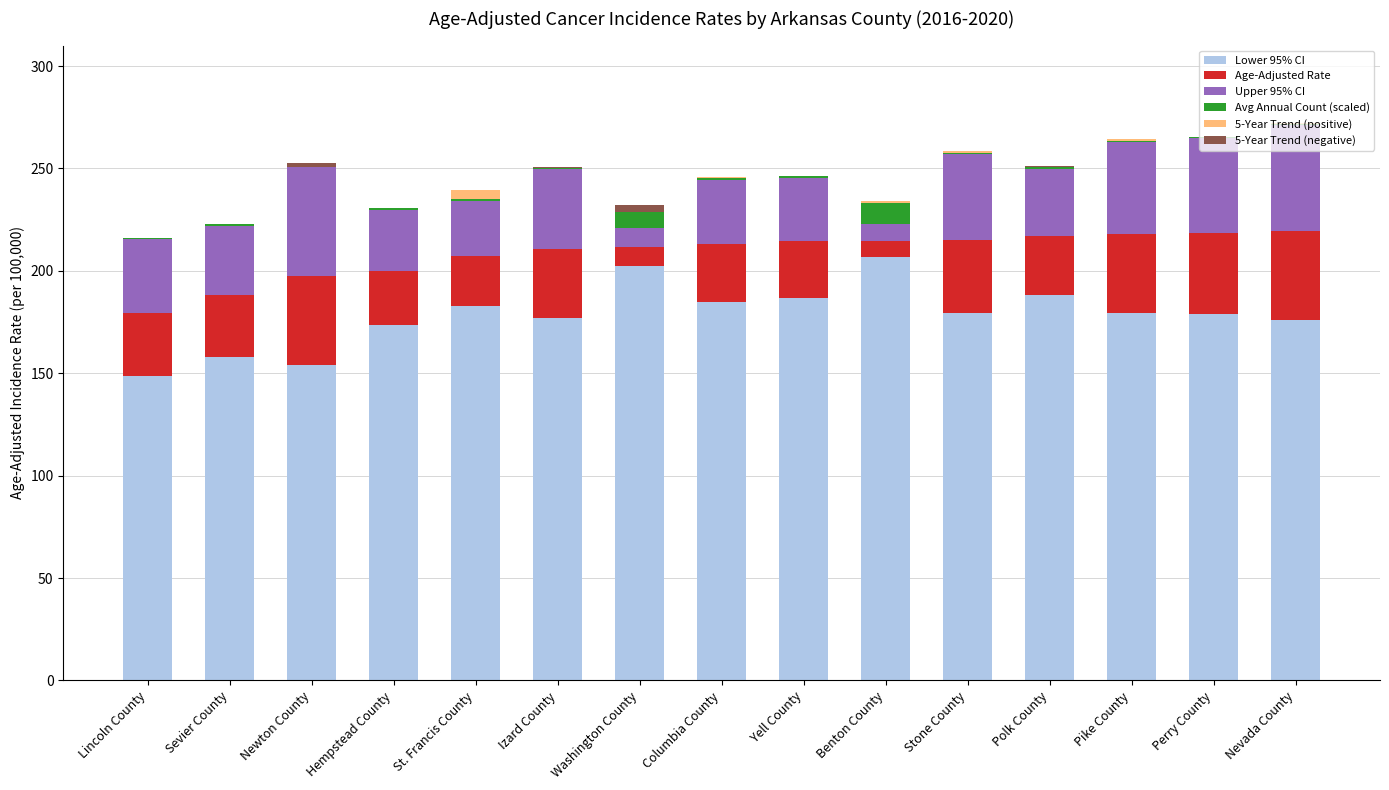

What is the approximate value of Upper 95% CI at Izard County?

38.9